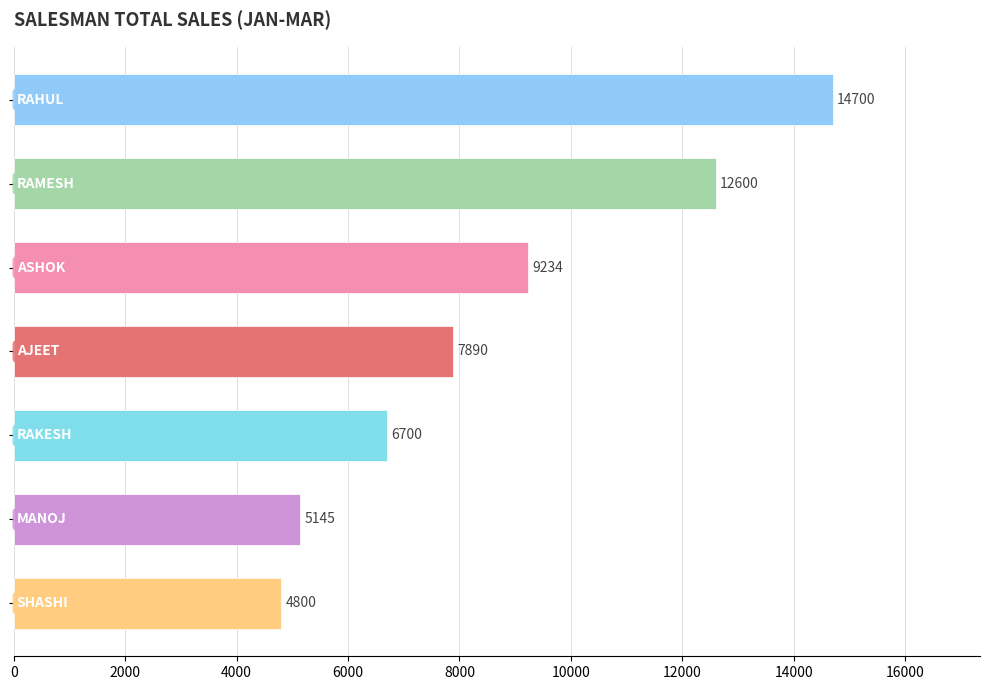

What is the difference between the maximum and minimum values?

9900